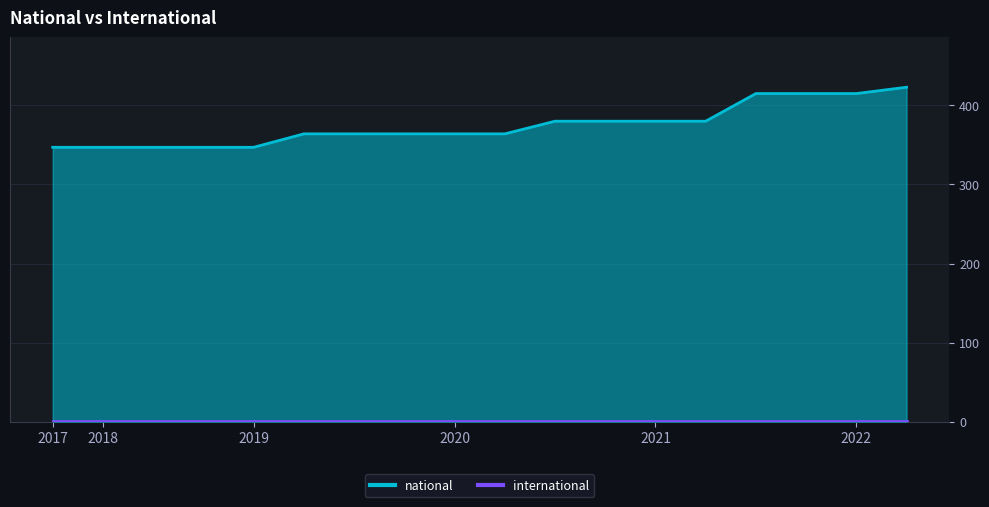

What is the value of the 5th point from the left?

347